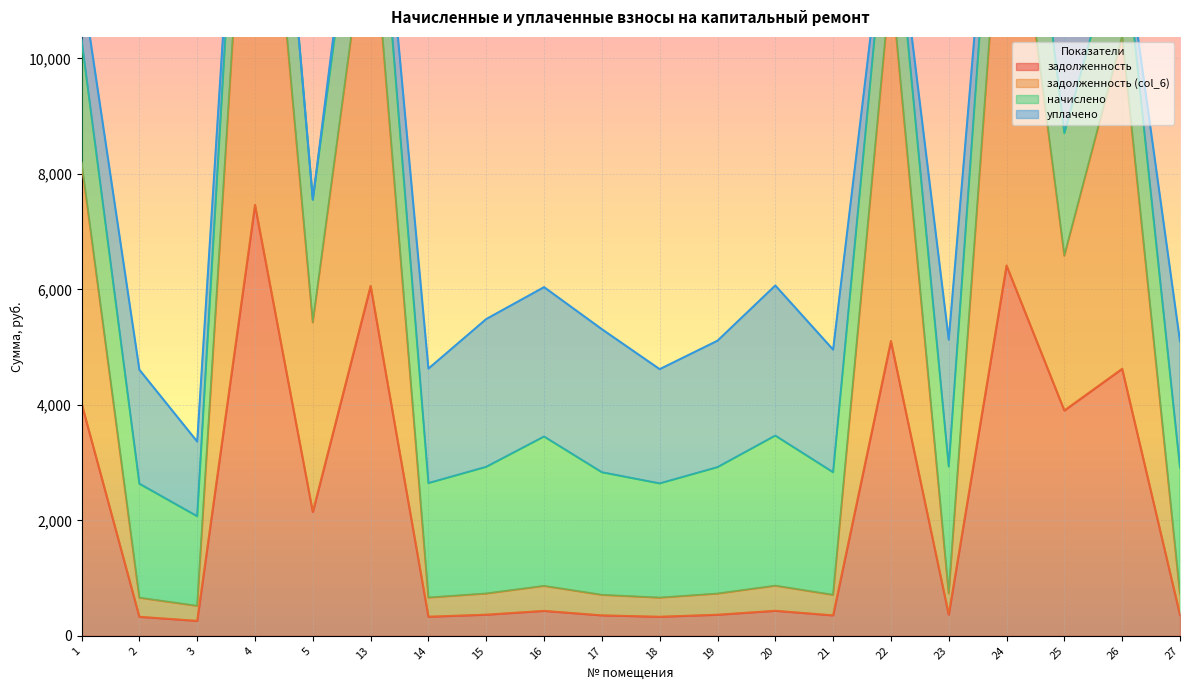

At which label does задолженность reach its minimum?

3